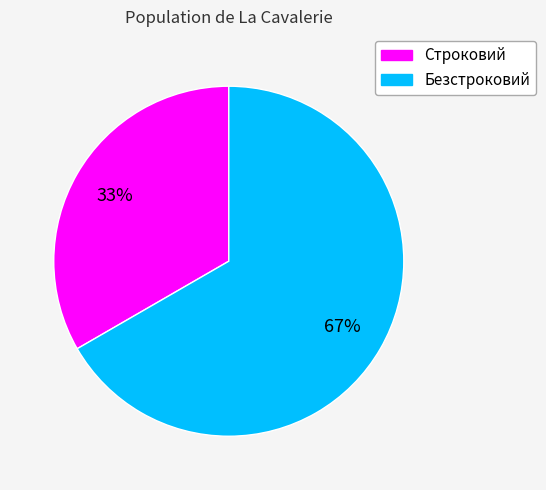

Combined, do Безстроковий and Строковий account for over 50%?

Yes